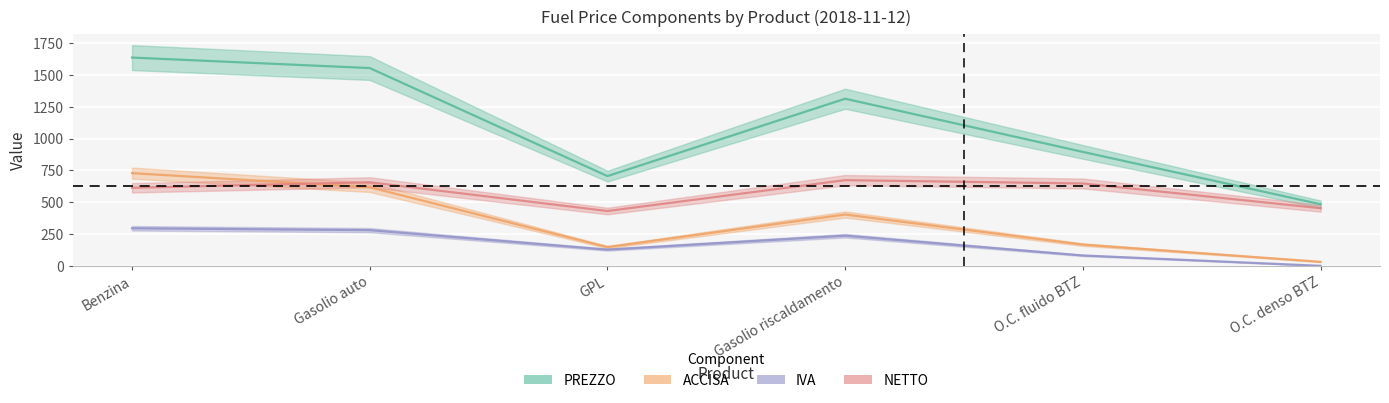

Which category has the highest value in the PREZZO series?

Benzina